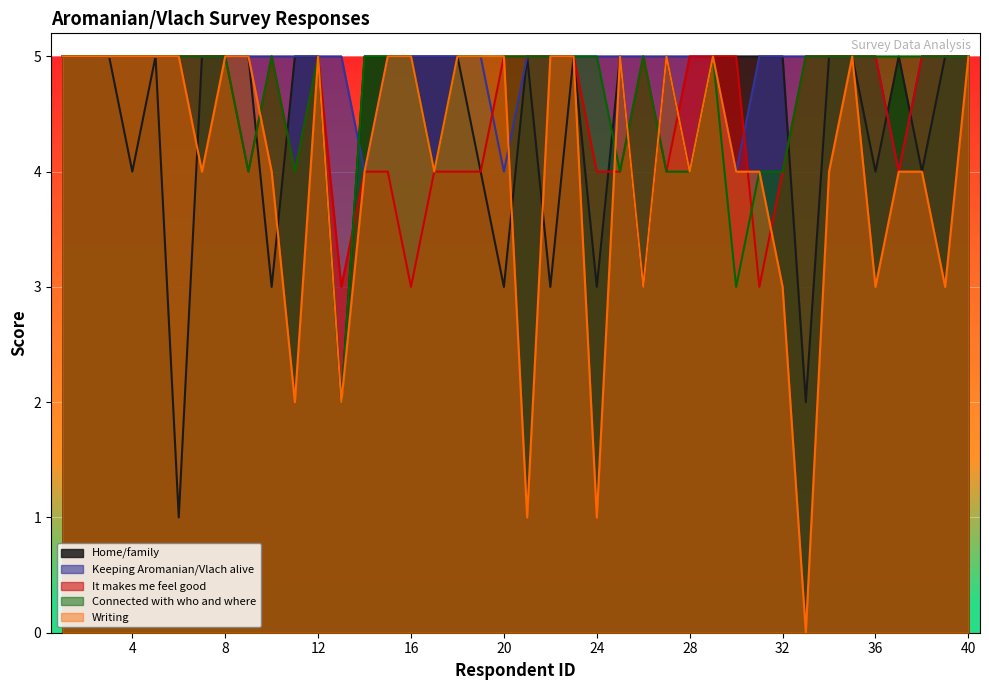

Where is the first local minimum for Writing?

7